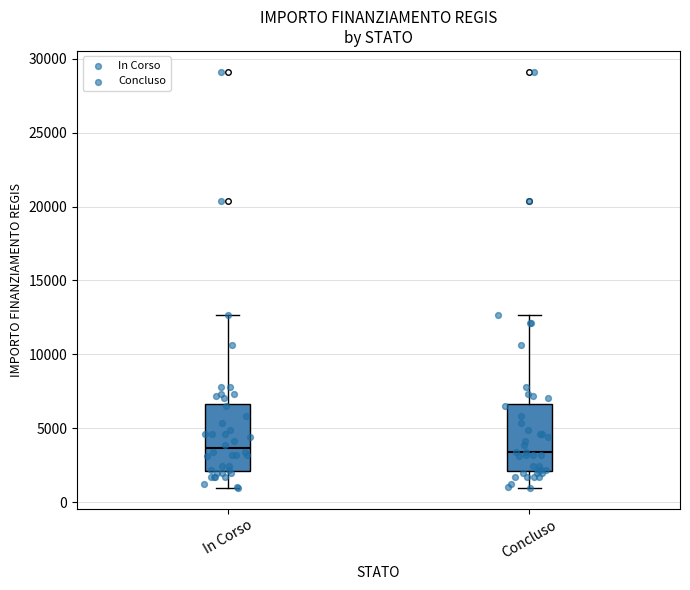

Reading left to right, transcribe this box plot: for each box, give where its median line is, the range the box spans, and where its two whiskers end, as read against the y-axis. The values are not printed on the chart, so give them approximately, as read against the axis.

In Corso: median 3500, box 2000 to 6500, whiskers 1000 to 12500
Concluso: median 3500, box 2000 to 6500, whiskers 1000 to 12500